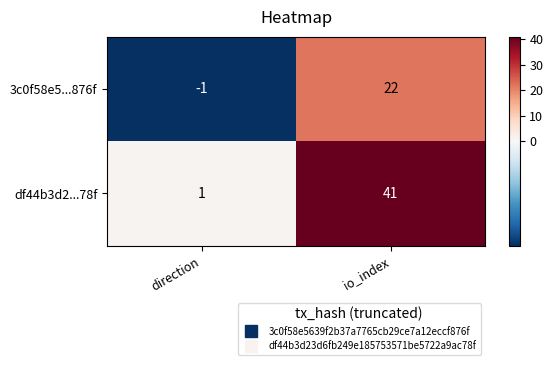

How many series are shown in this chart?

2